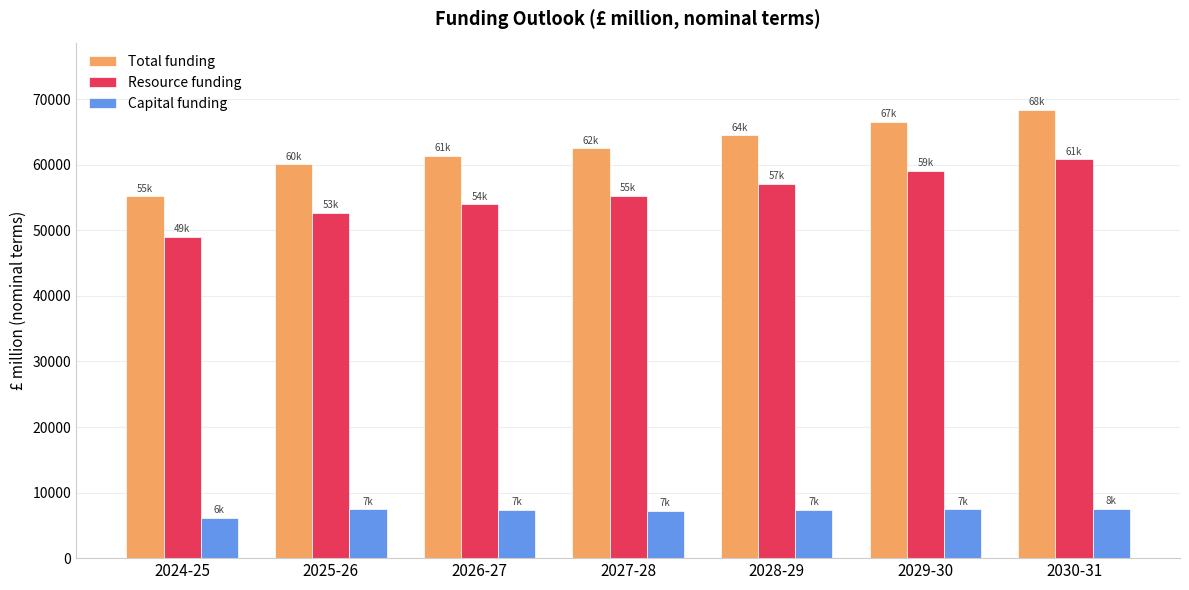

What is the sum of all Total funding values?

438409.3